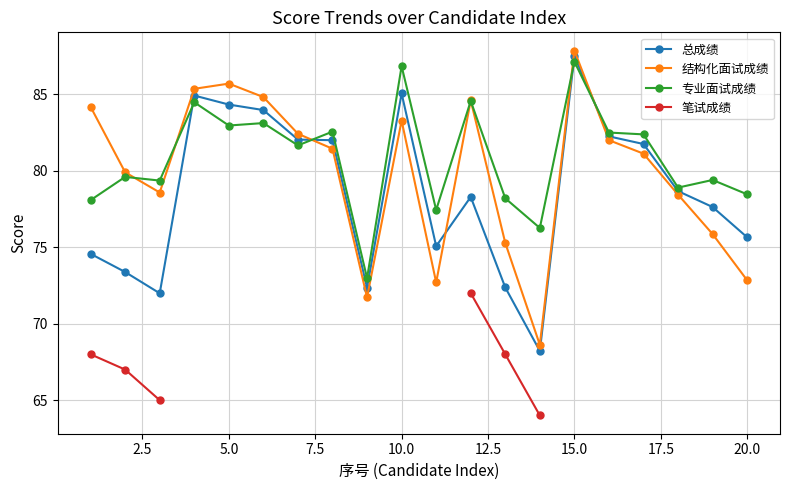

Is it true that 专业面试成绩 equals 83.0 at 5.0?

True